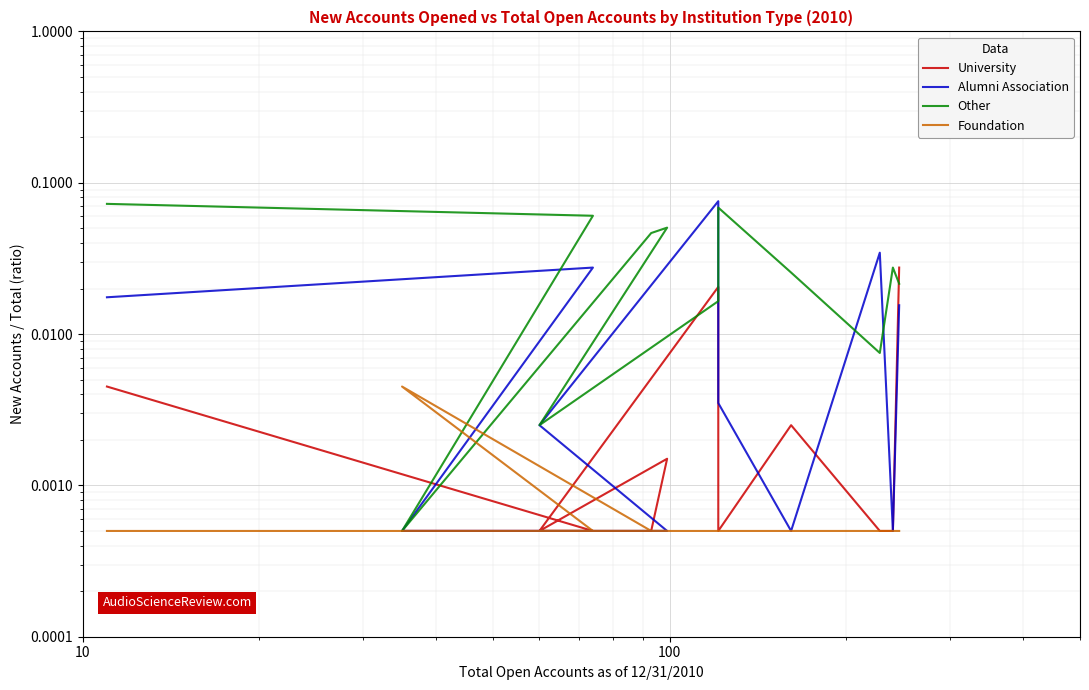

The value of University at 5 is 0.0. True or false?

False